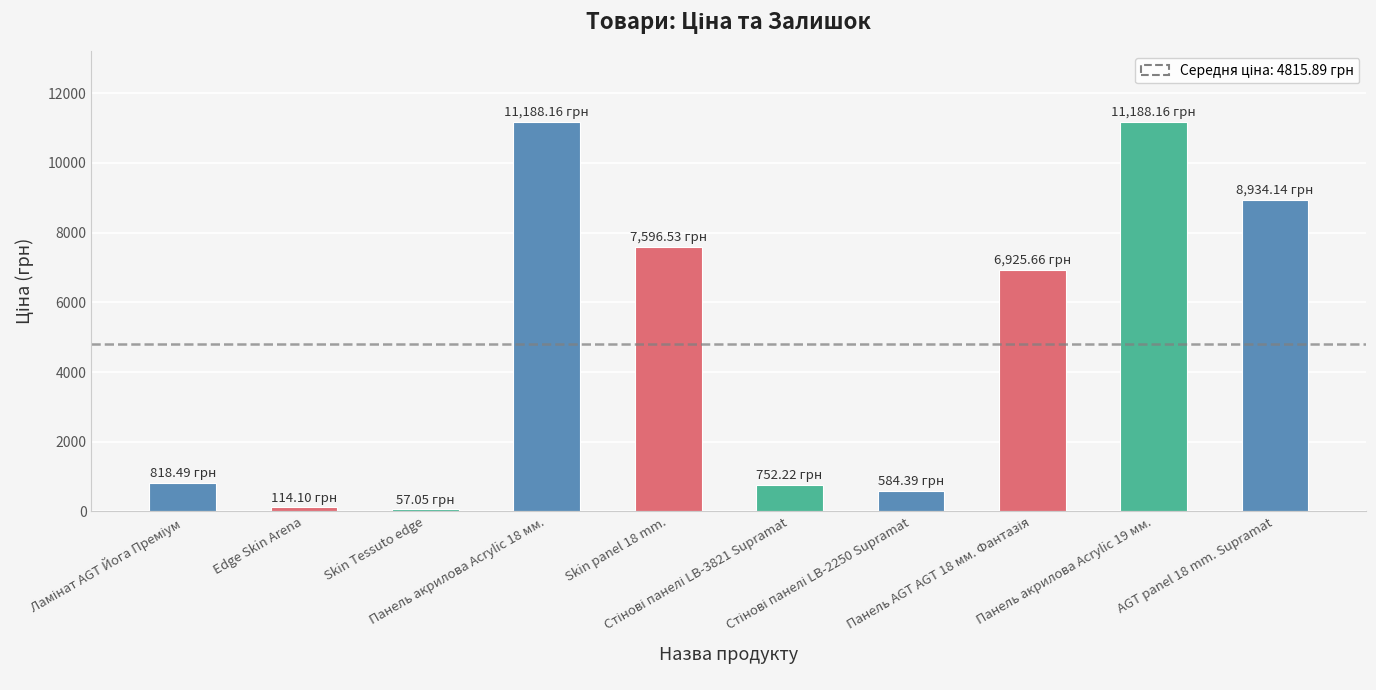

What is the average value?

4815.9